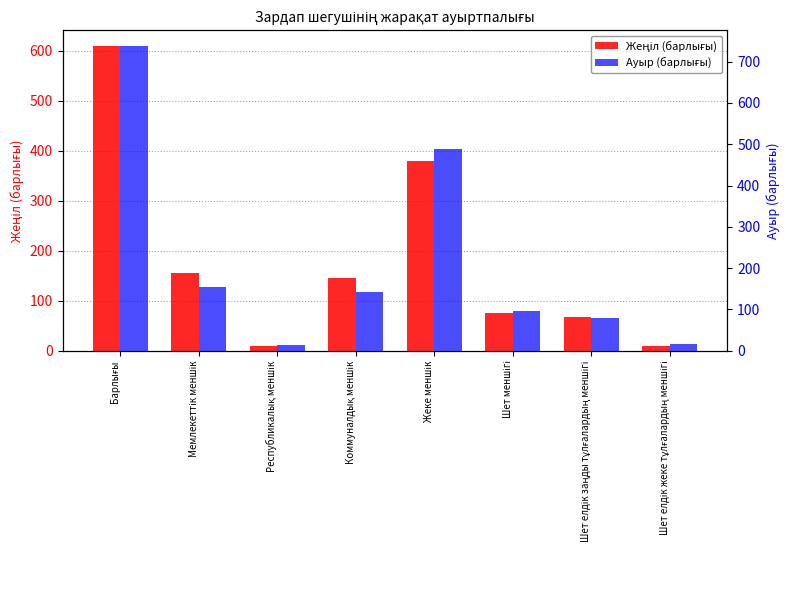

What position from the right is Барлығы?

8